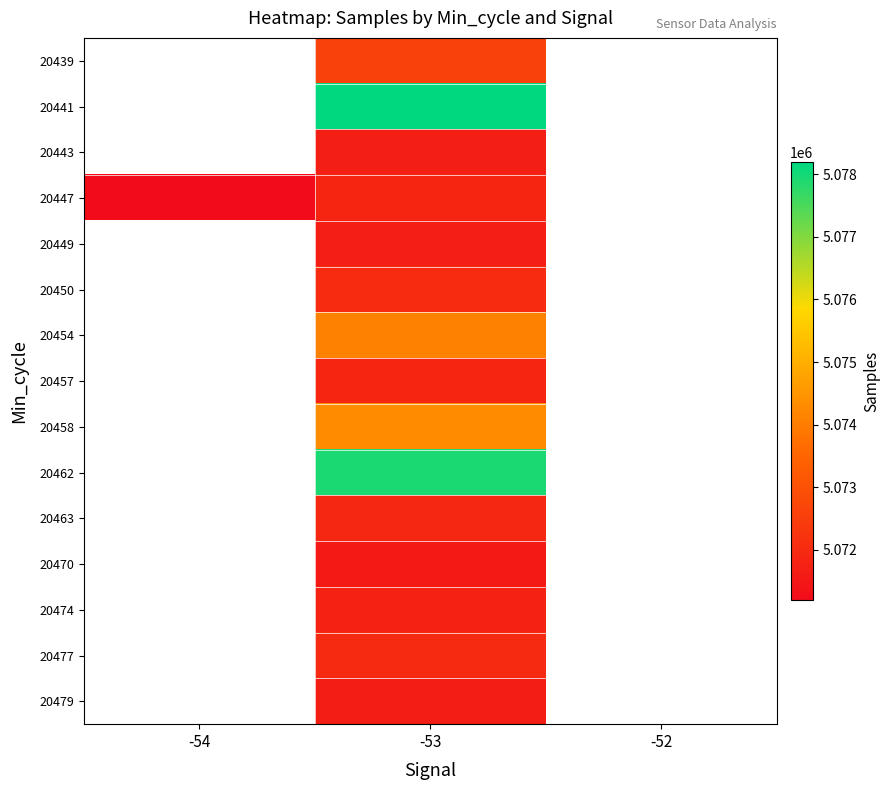

At which category is the sum across all series the highest?

-53